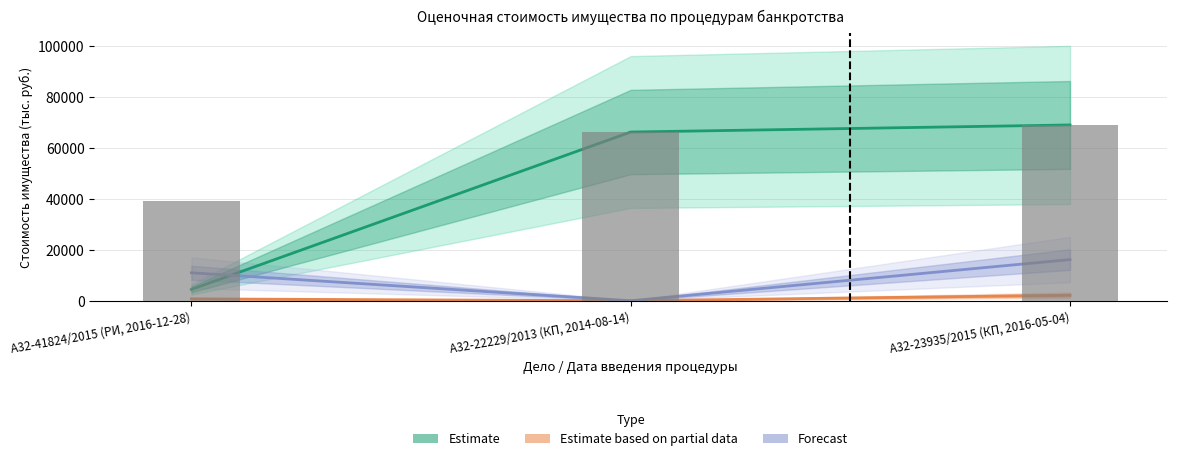

What is the maximum value for Forecast?

16161.0